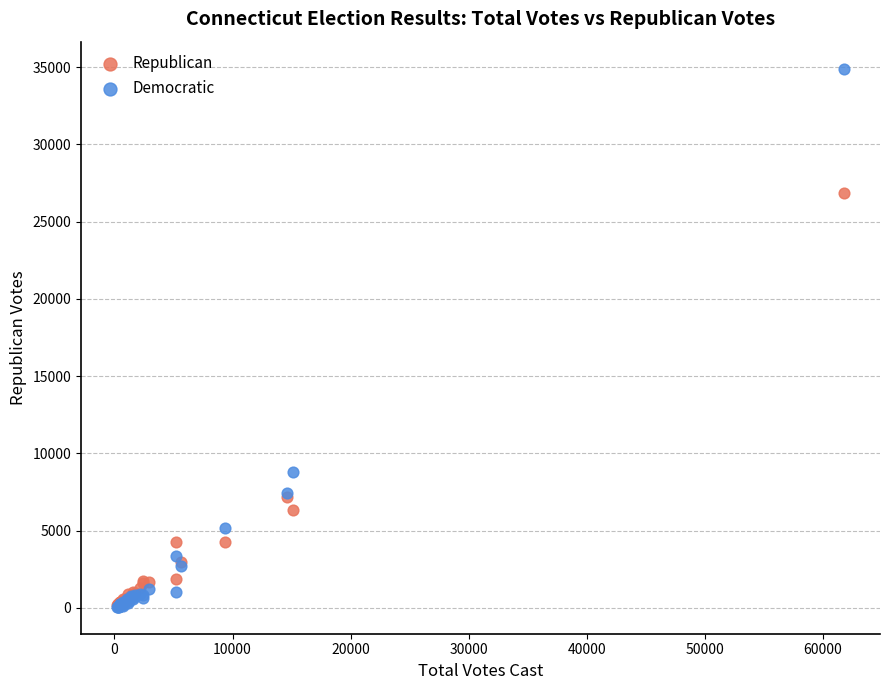

What are all the series names shown in the legend?

Republican, Democratic